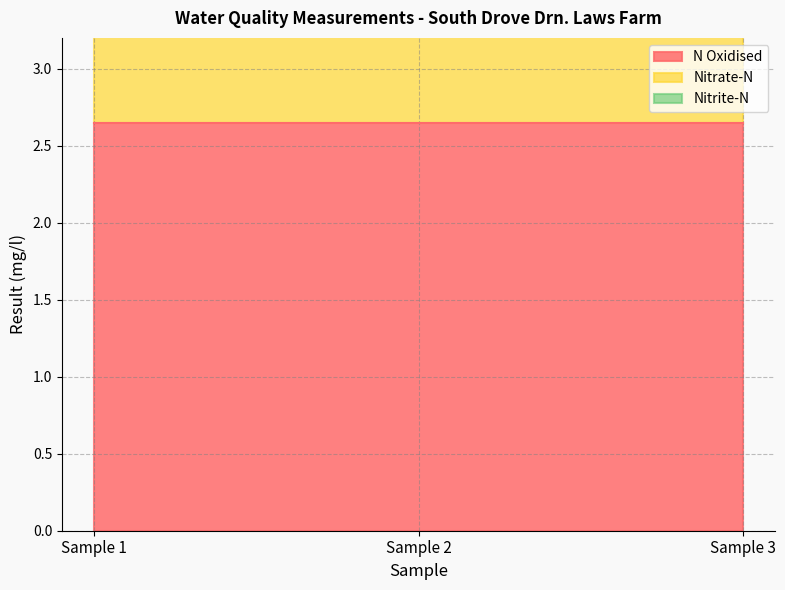

Count the number of data series in this chart.

3